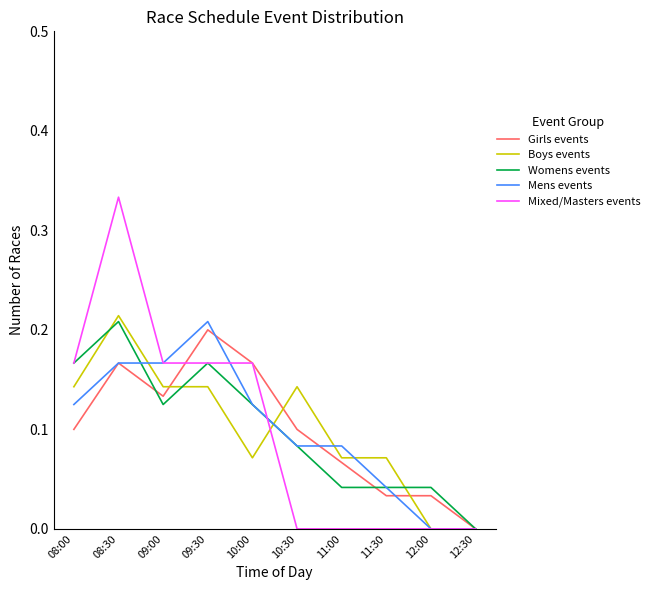

At which category is the sum across all series the highest?

08:30